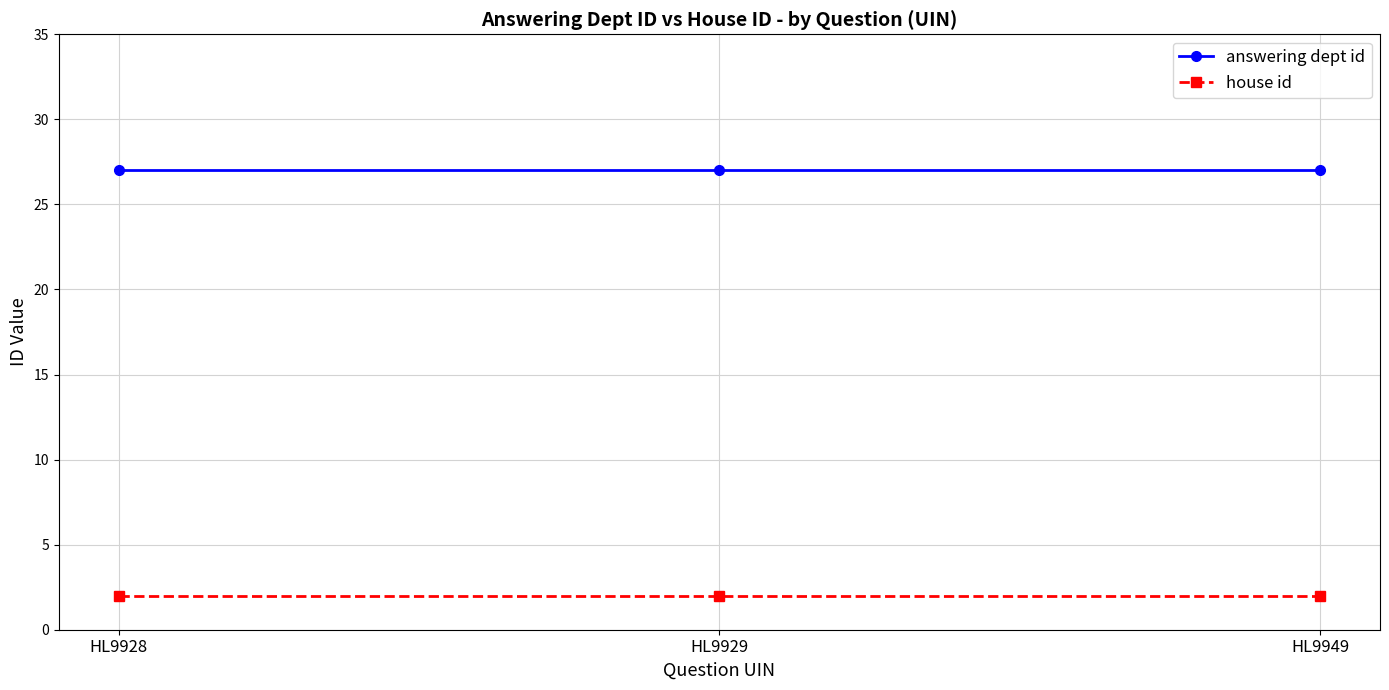

Is it true that answering dept id equals 12 at HL9928?

False